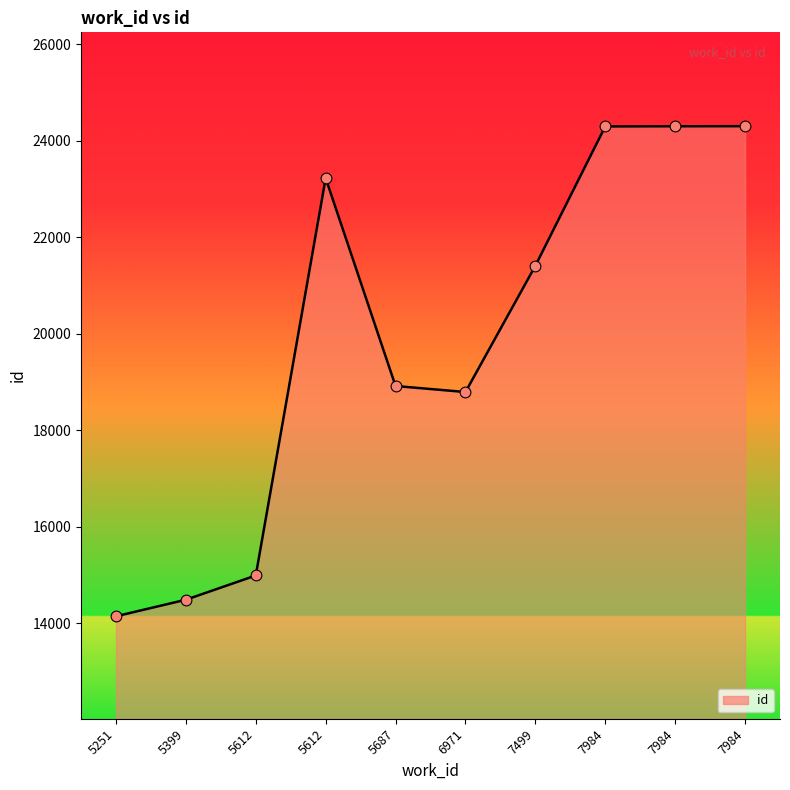

How many lines are shown in the chart?

1